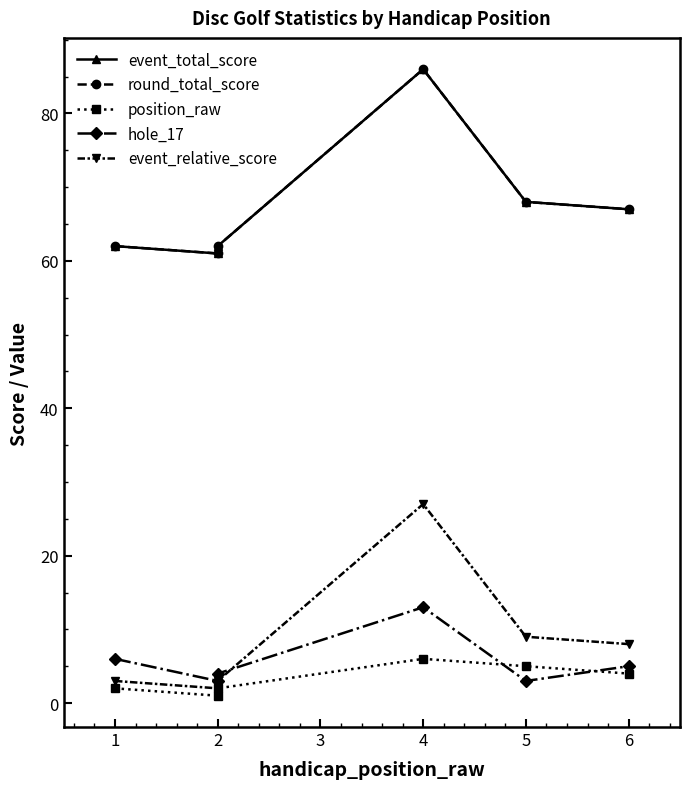

Reading left to right, what are all the values shown in this chart?

event_total_score: 62	61	62	86	68	67
round_total_score: 62	61	62	86	68	67
position_raw: 2	1	2	6	5	4
hole_17: 6	3	4	13	3	5
event_relative_score: 3	2	3	27	9	8